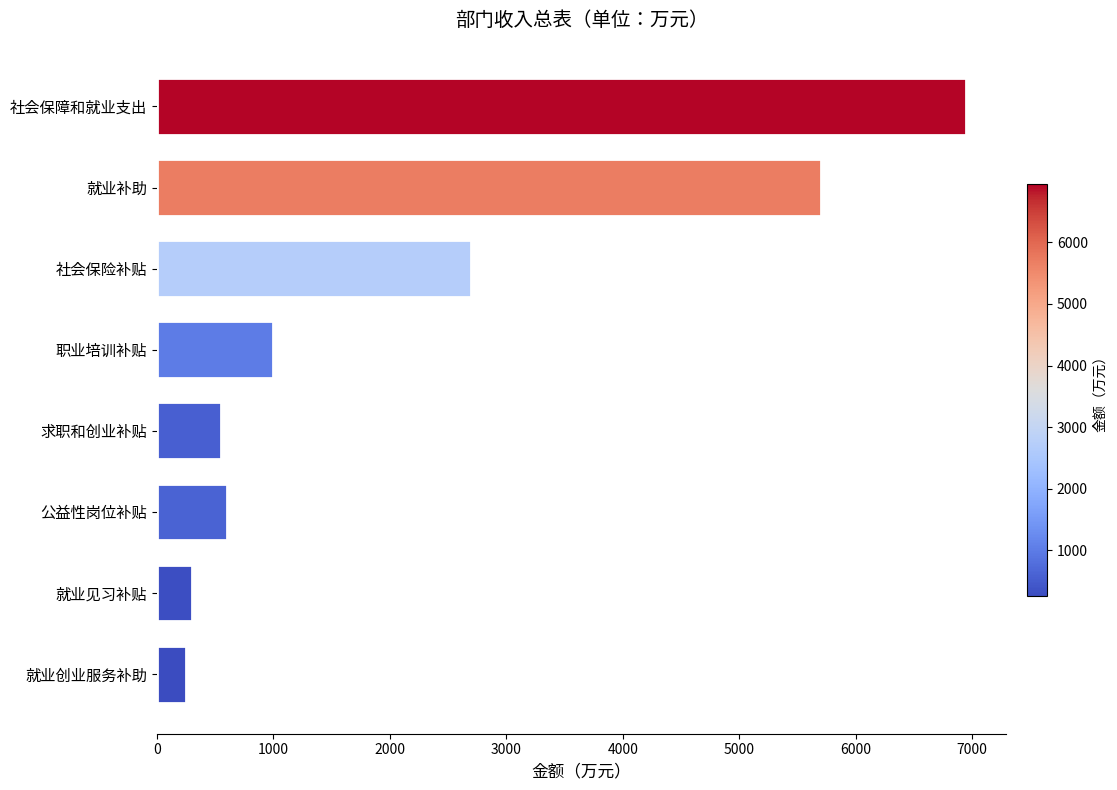

Reading top to bottom, list all the values displayed in this chart.

6944.6	5701.0	2700.0	1000.0	550.0	600.0	300.0	251.0